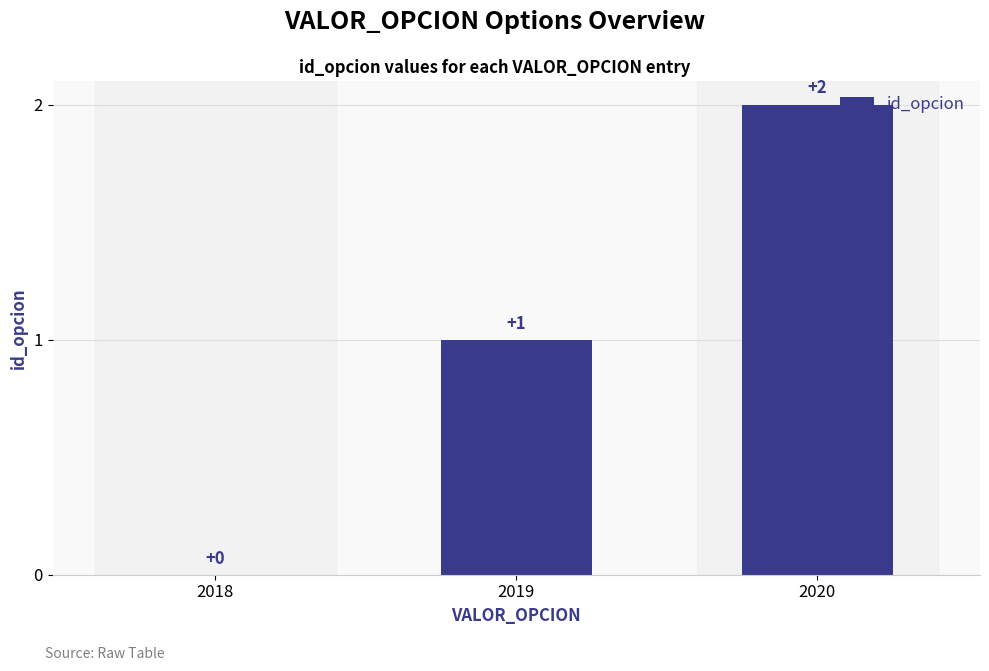

How many values are between 0 and 2?

3